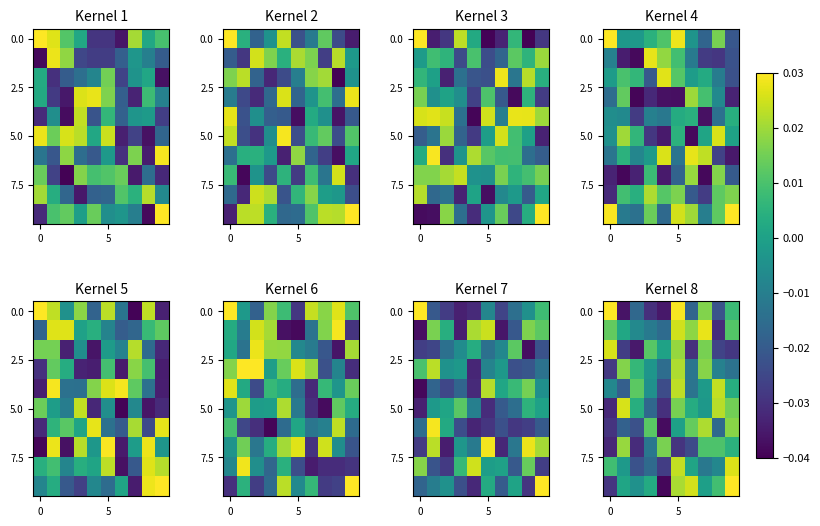

How many categories are shown in the chart?

10